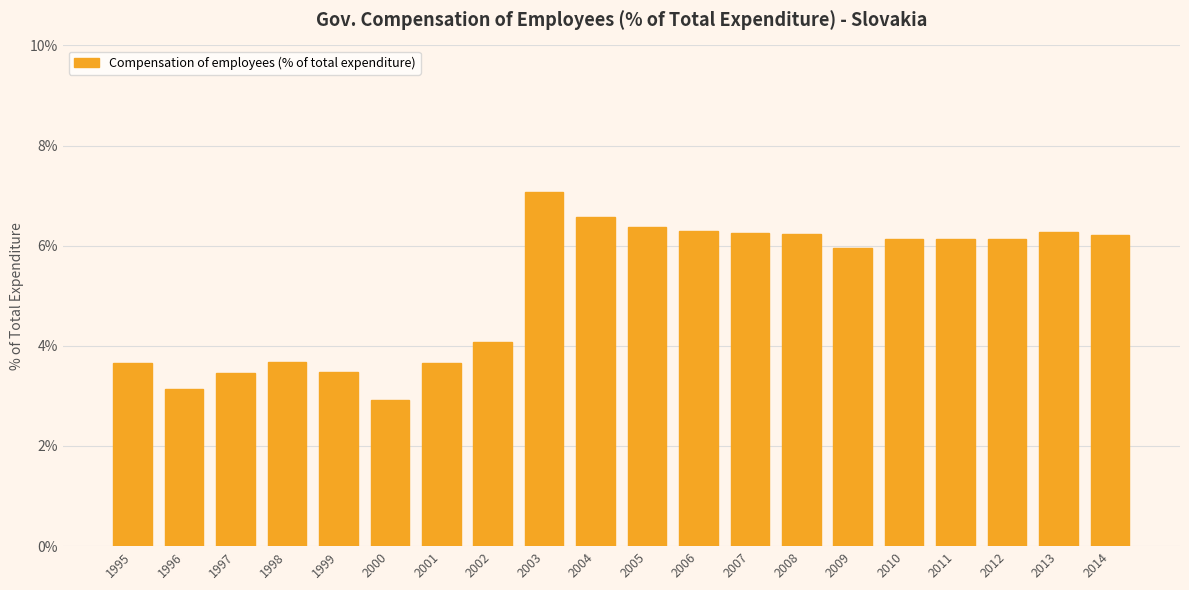

At which label is the value closest to 4?

2002